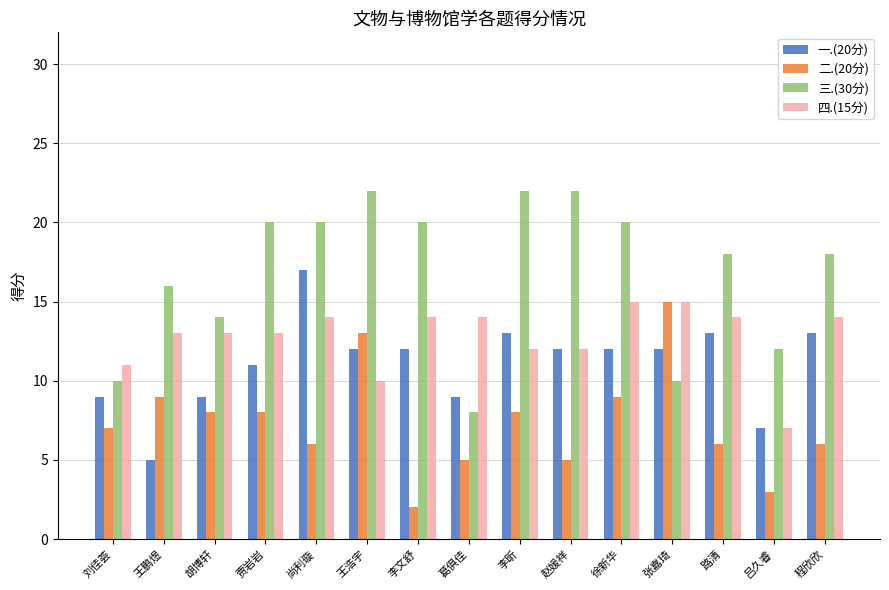

Reading left to right, what are all the values shown in this chart?

一.(20分): 9	5	9	11	17	12	12	9	13	12	12	12	13	7	13
二.(20分): 7	9	8	8	6	13	2	5	8	5	9	15	6	3	6
三.(30分): 10	16	14	20	20	22	20	8	22	22	20	10	18	12	18
四.(15分): 11	13	13	13	14	10	14	14	12	12	15	15	14	7	14